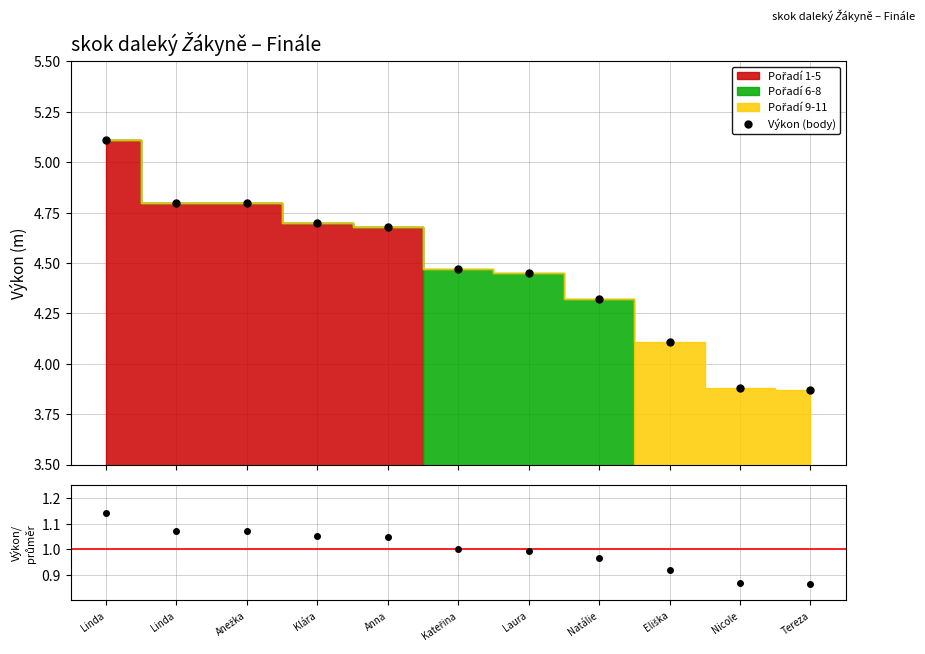

True or false: Výkon/průměr has more than 0 points higher than both neighbors.

False